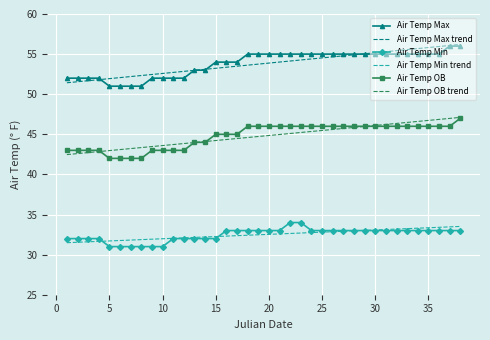

What is the minimum value shown in the chart?

31.0